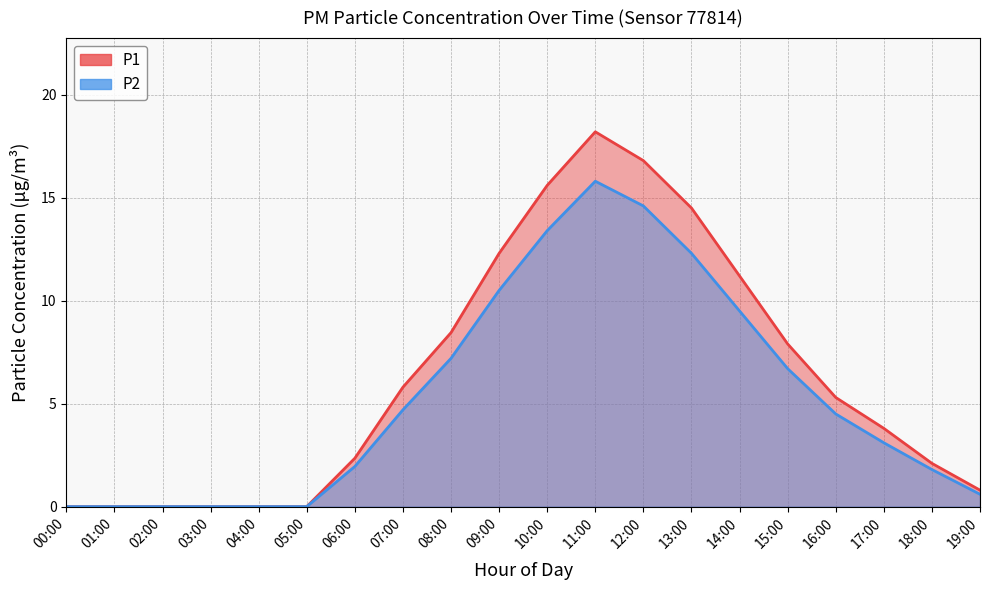

At which category is the sum across all series the highest?

11:00